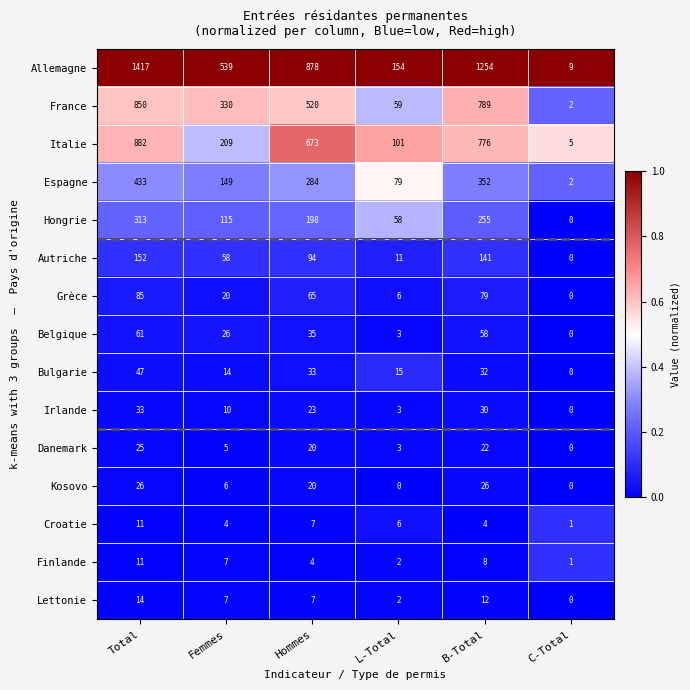

Which series has the largest range (max minus min)?

Allemagne